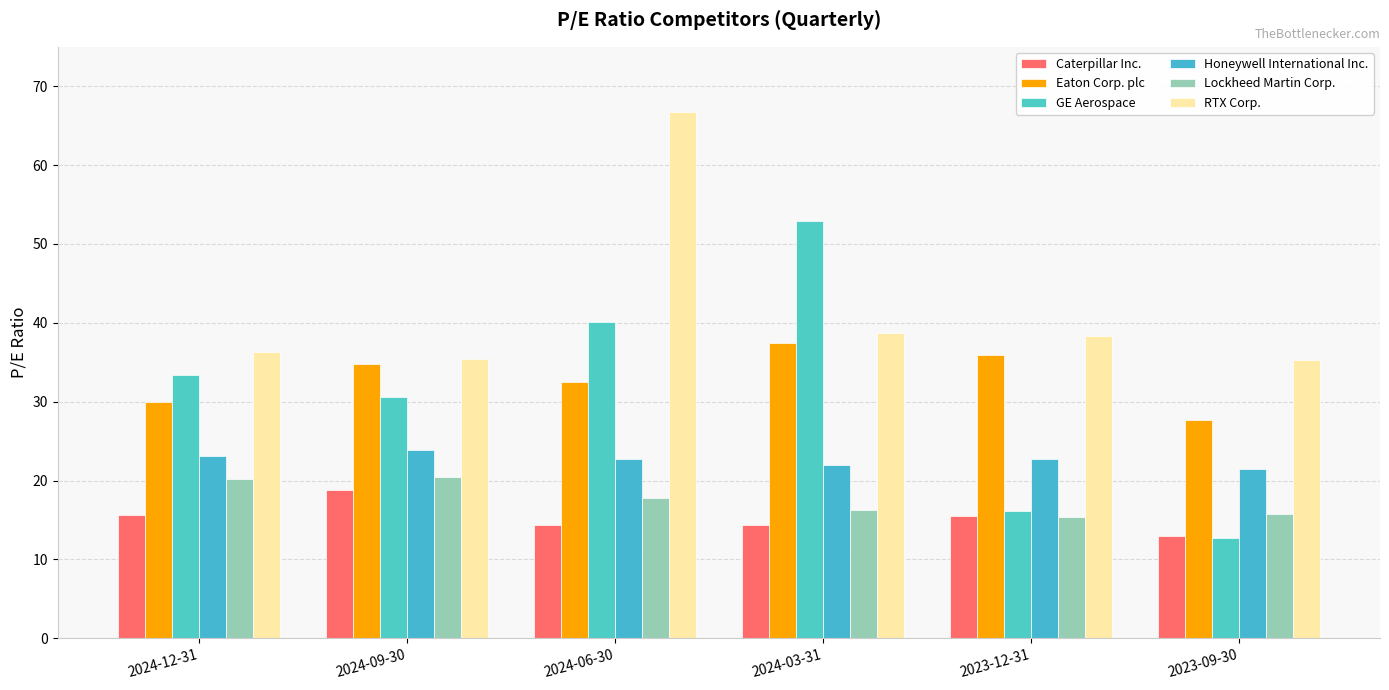

How many data points does each series have?

6